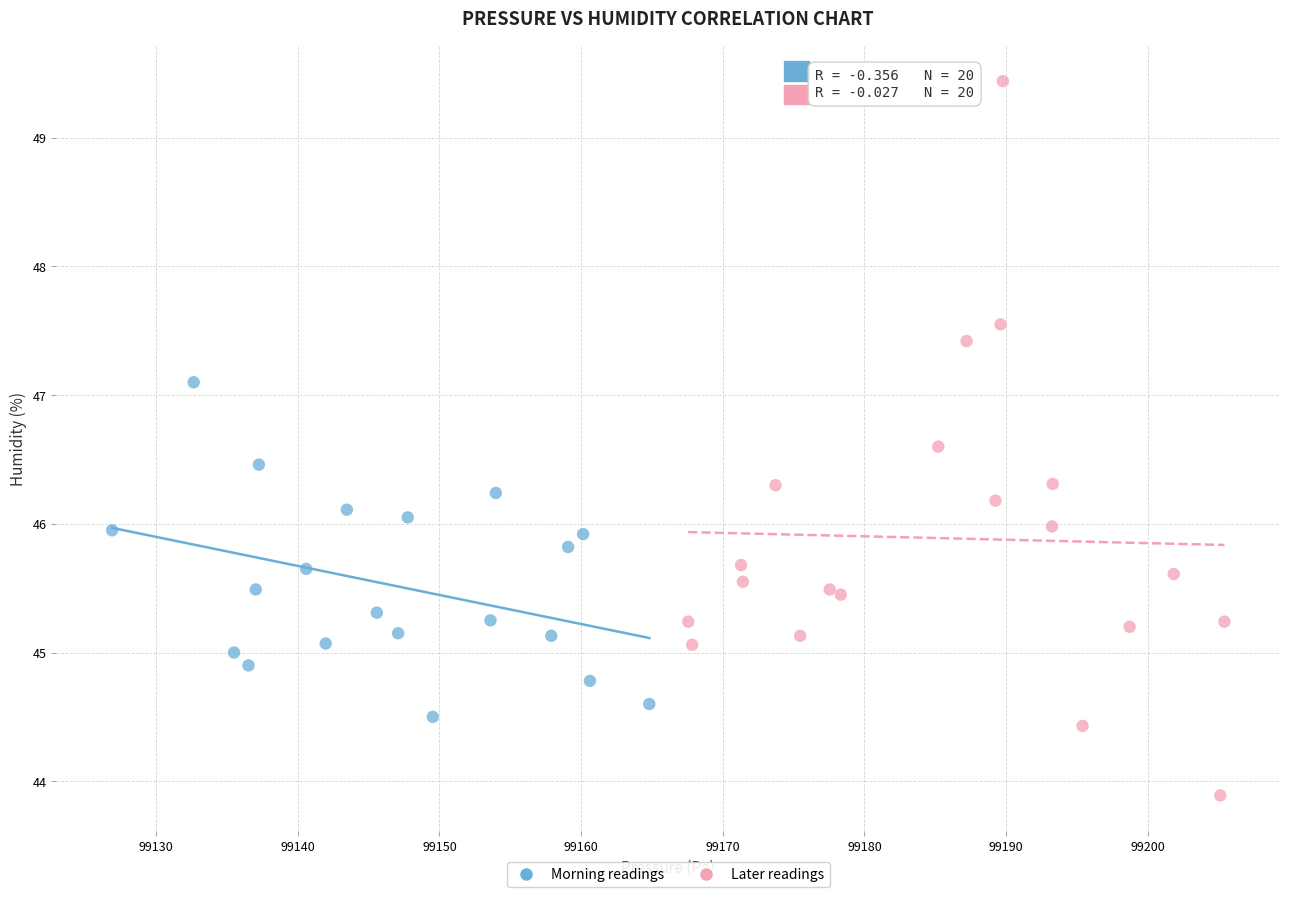

Which series reaches the maximum Y coordinate?

Later readings